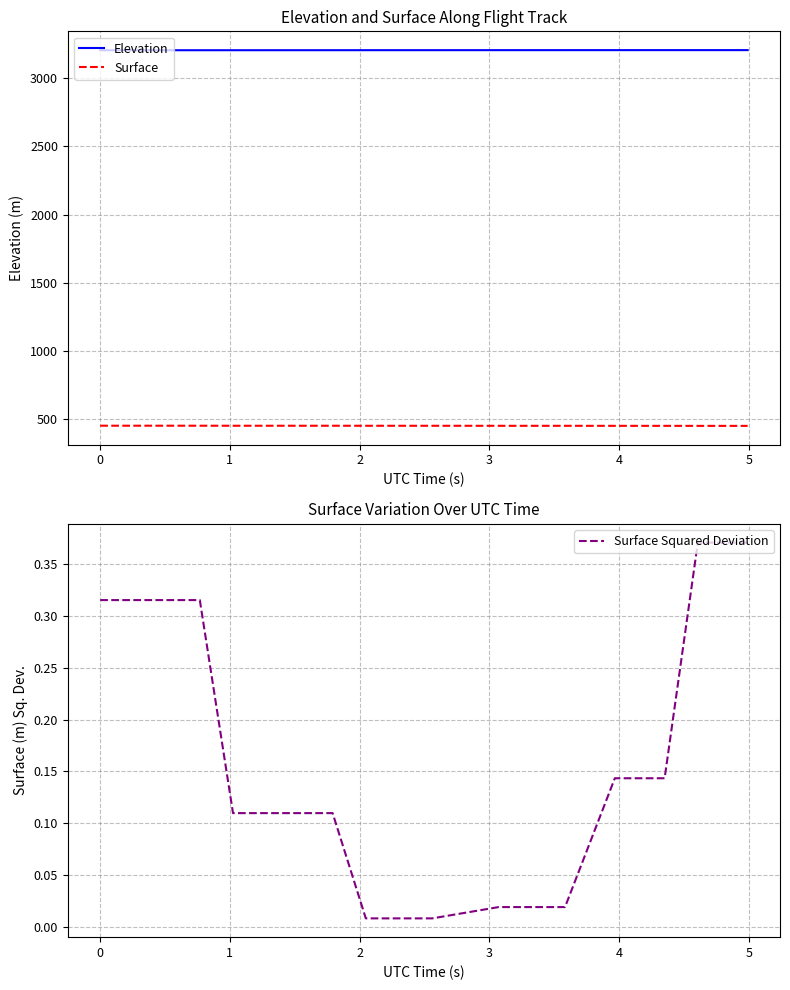

At how many categories does at least one series exceed 2227?

15